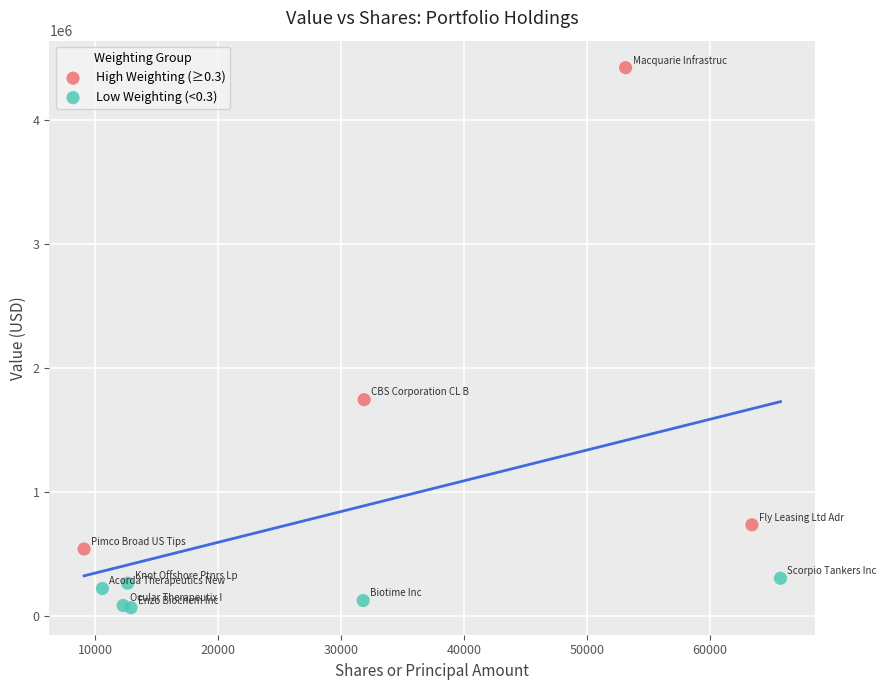

Which series contains the lowest Y value?

Low Weighting (<0.3)